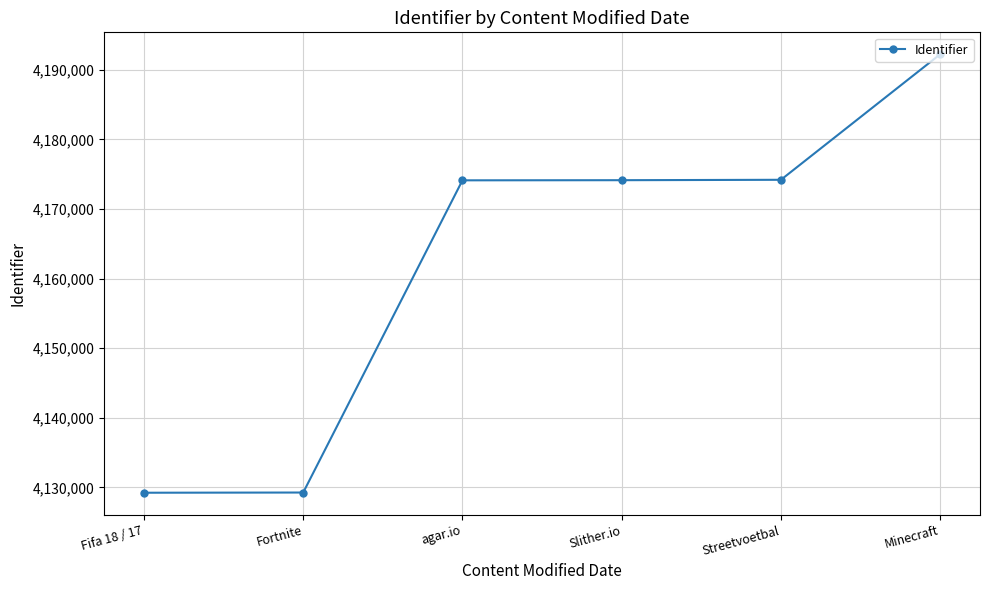

What is the value of the 2nd point from the left?

4129268